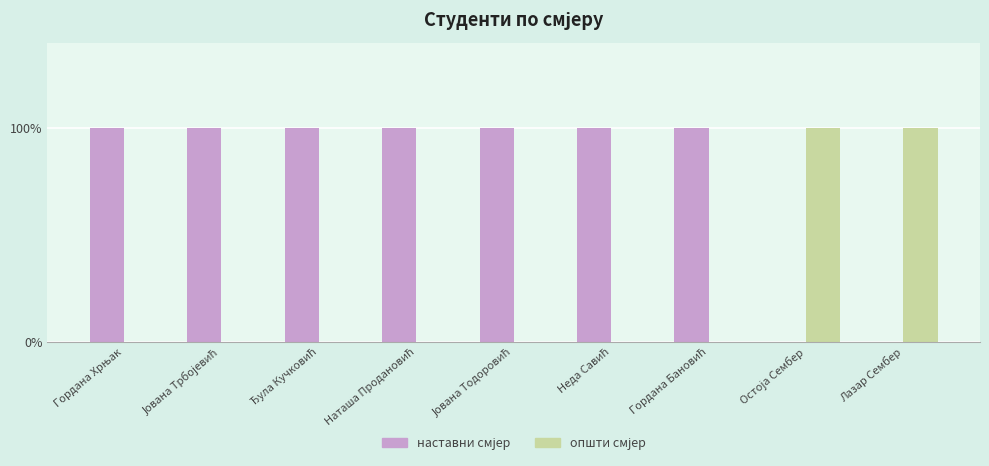

Is it true that општи equals 2 at Лазар Сембер?

False